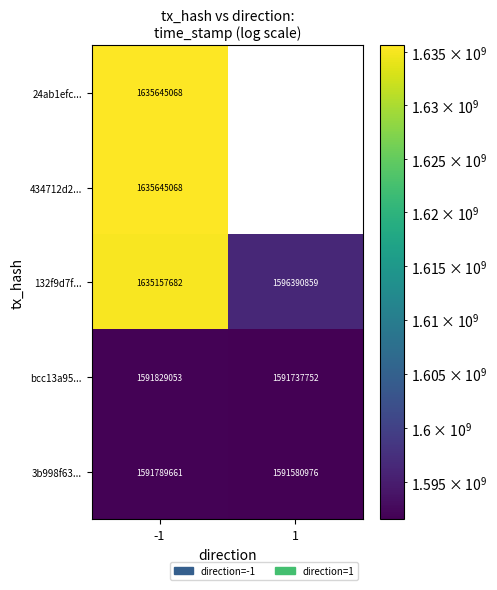

Where is bcc13a95... nearest to the value 1591783402?

1